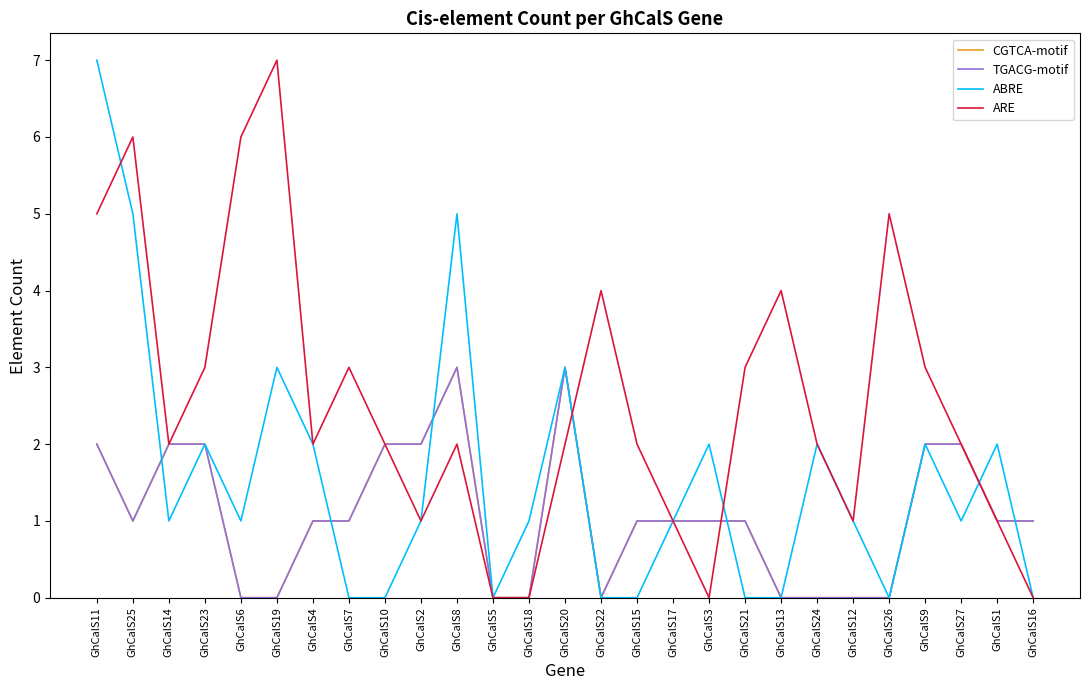

Count the TGACG-motif values in the range 0 to 2.

25